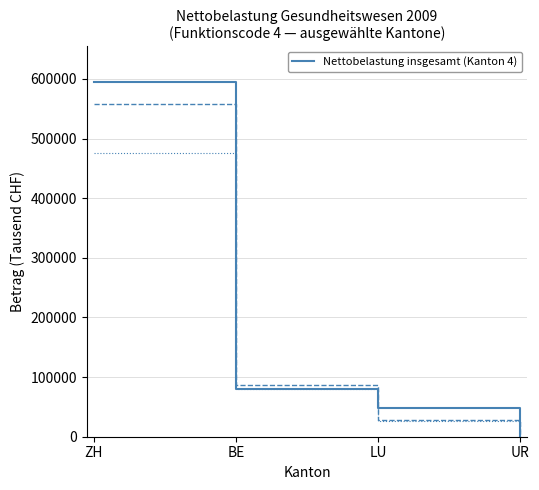

What is the difference between the maximum and minimum values?

594746.0